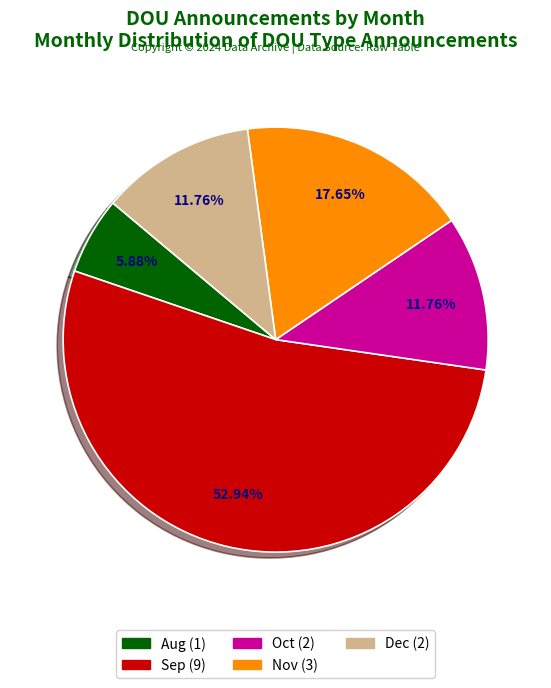

How many slices are in this pie chart?

5